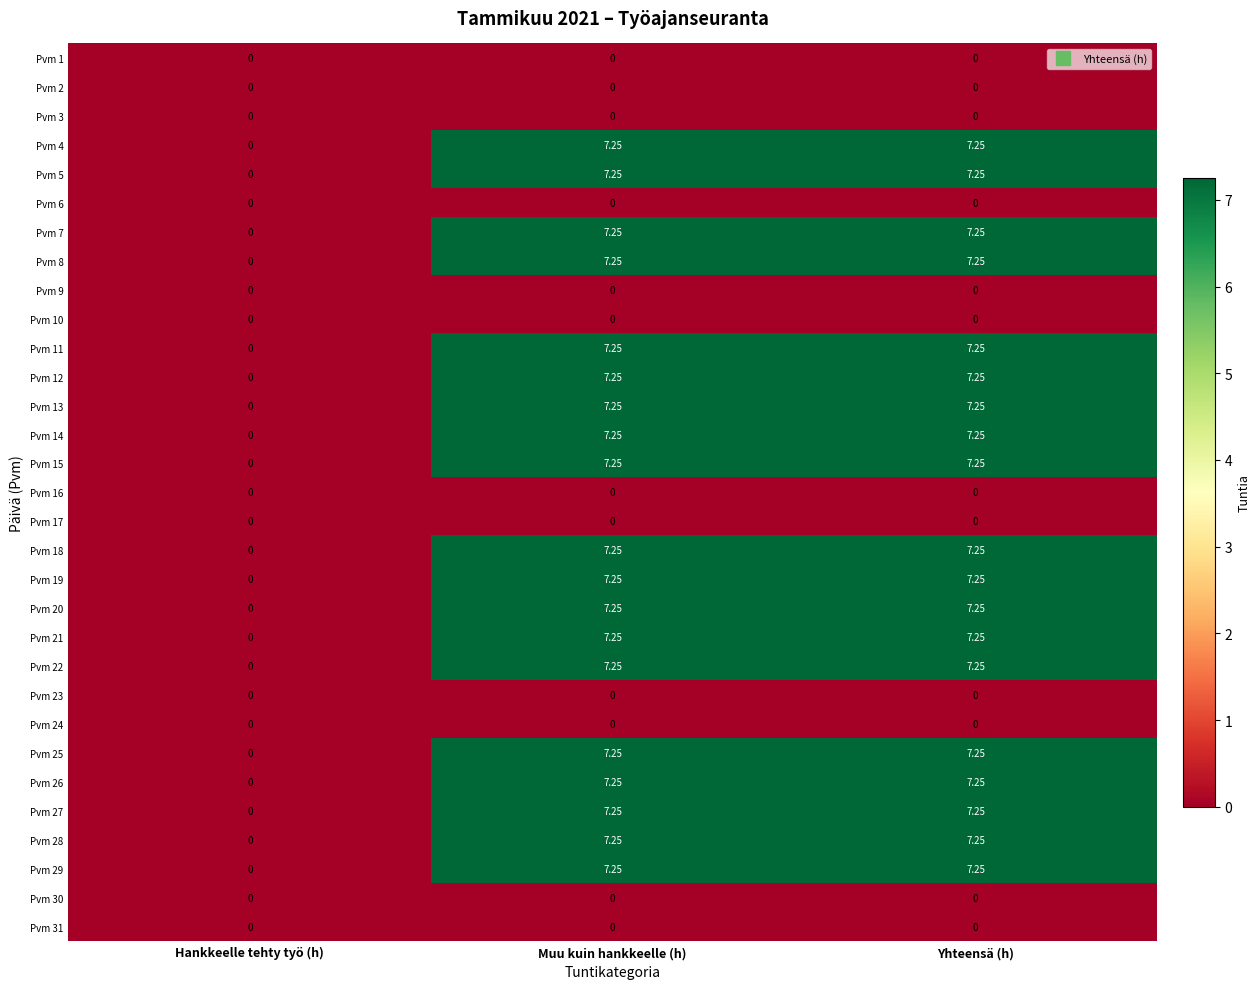

Is the value of Pvm 10 at Yhteensä (h) greater than the value of Pvm 15 at Muu kuin hankkeelle (h)?

No